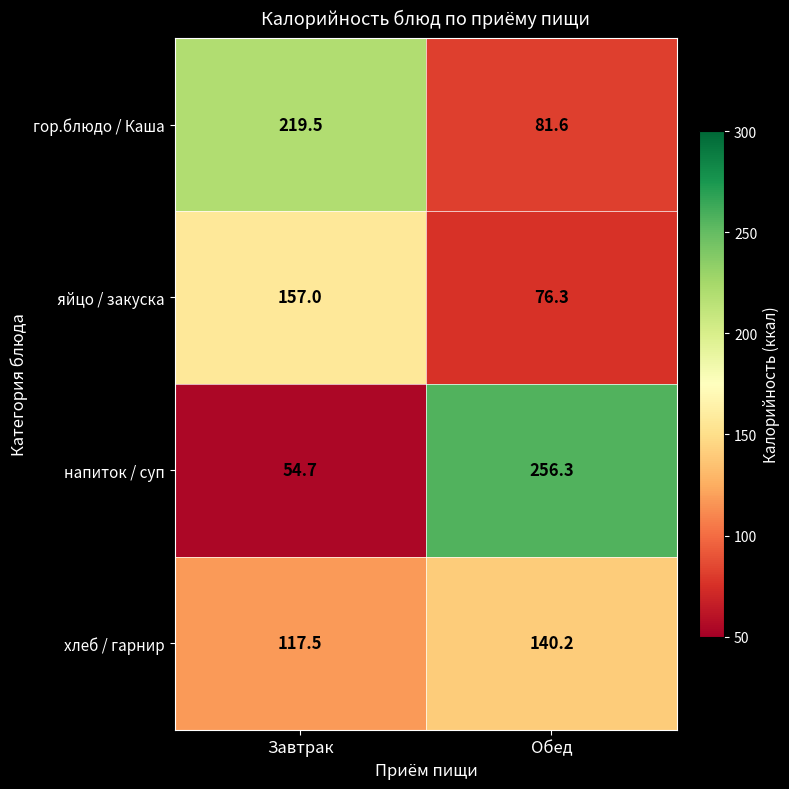

What is the sum of all яйцо / закуска values?

233.3